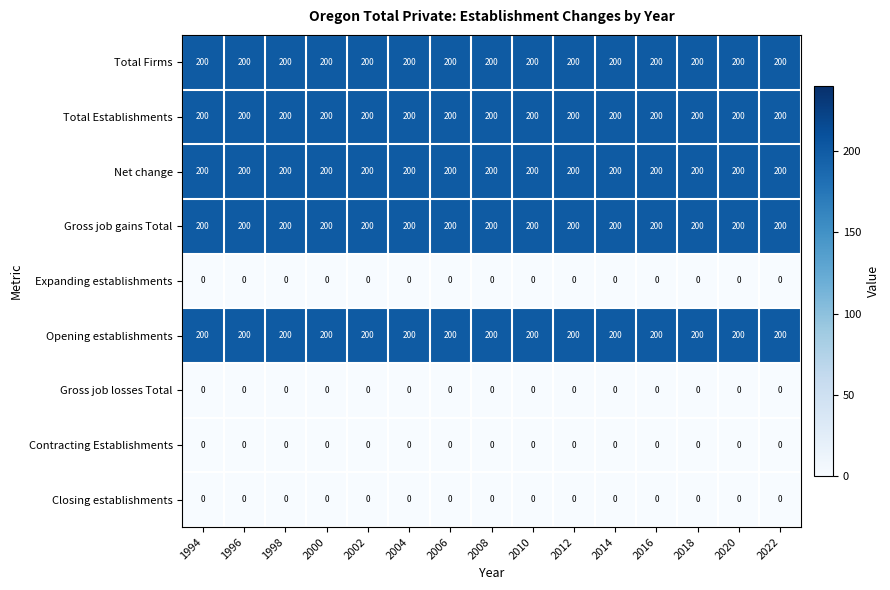

What is the difference between the highest and lowest values at 2012?

200